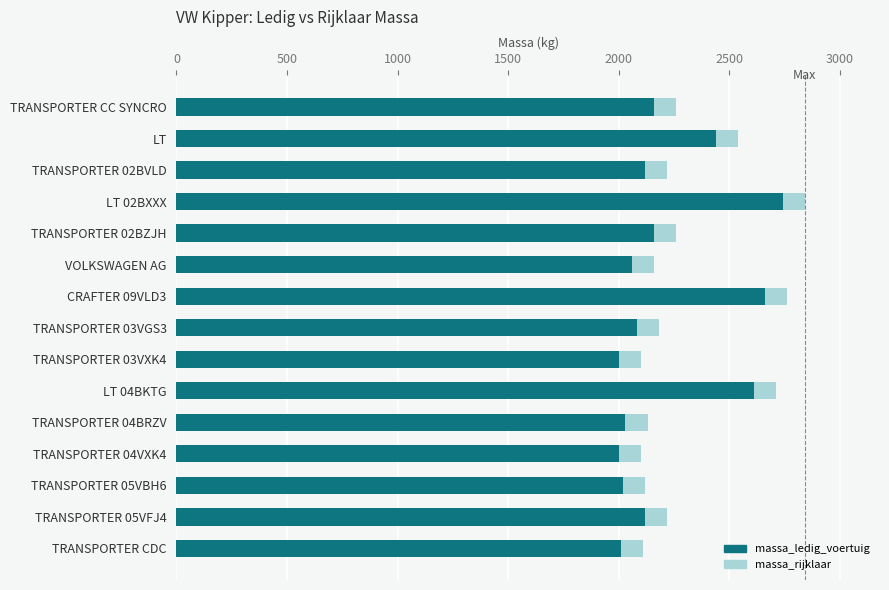

What is the total value across all series at TRANSPORTER 04VXK4?

2100